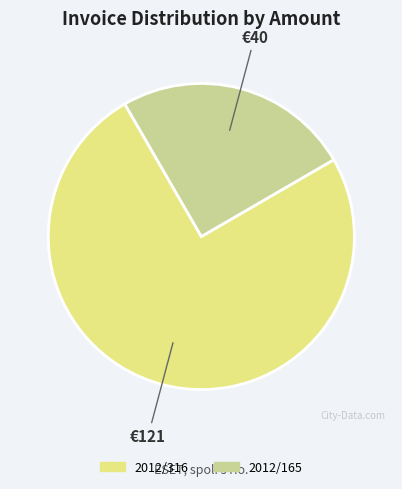

The 2012/316 slice represents 84% of the pie. True or false?

False